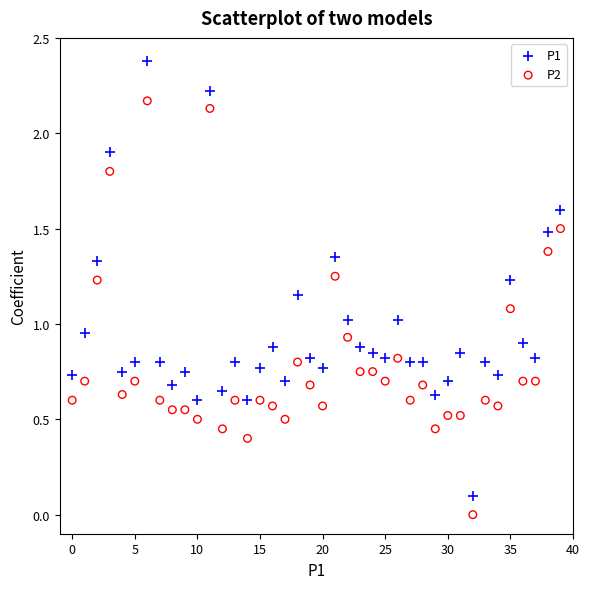

Which series reaches the minimum Y coordinate?

P2